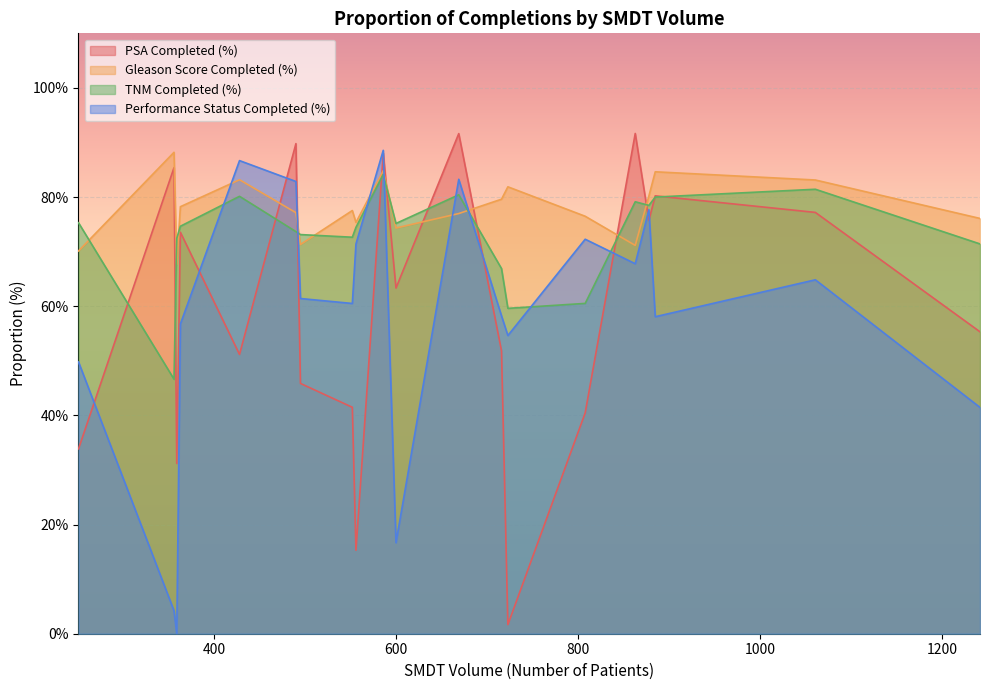

Which series has the largest total across all categories?

Gleason Score Completed (%)